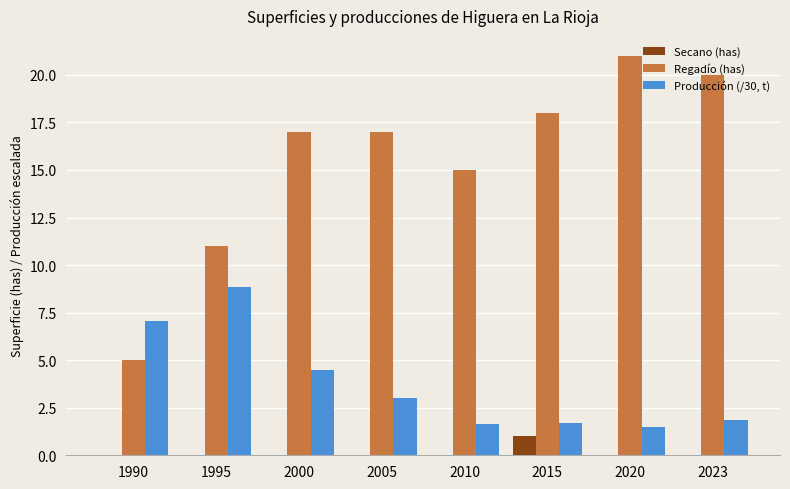

Which series changed the most between 2005 and 2023?

Regadío (has)